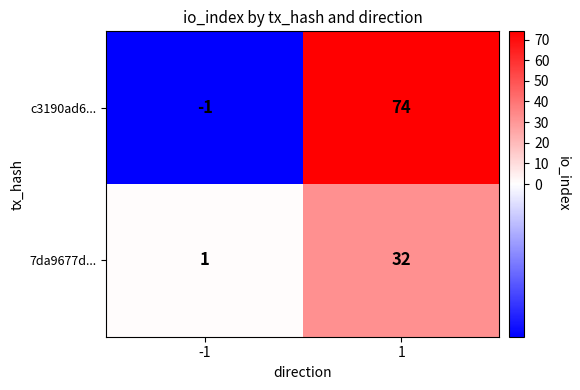

What is the sum of the c3190ad6... values at -1 and 1?

73